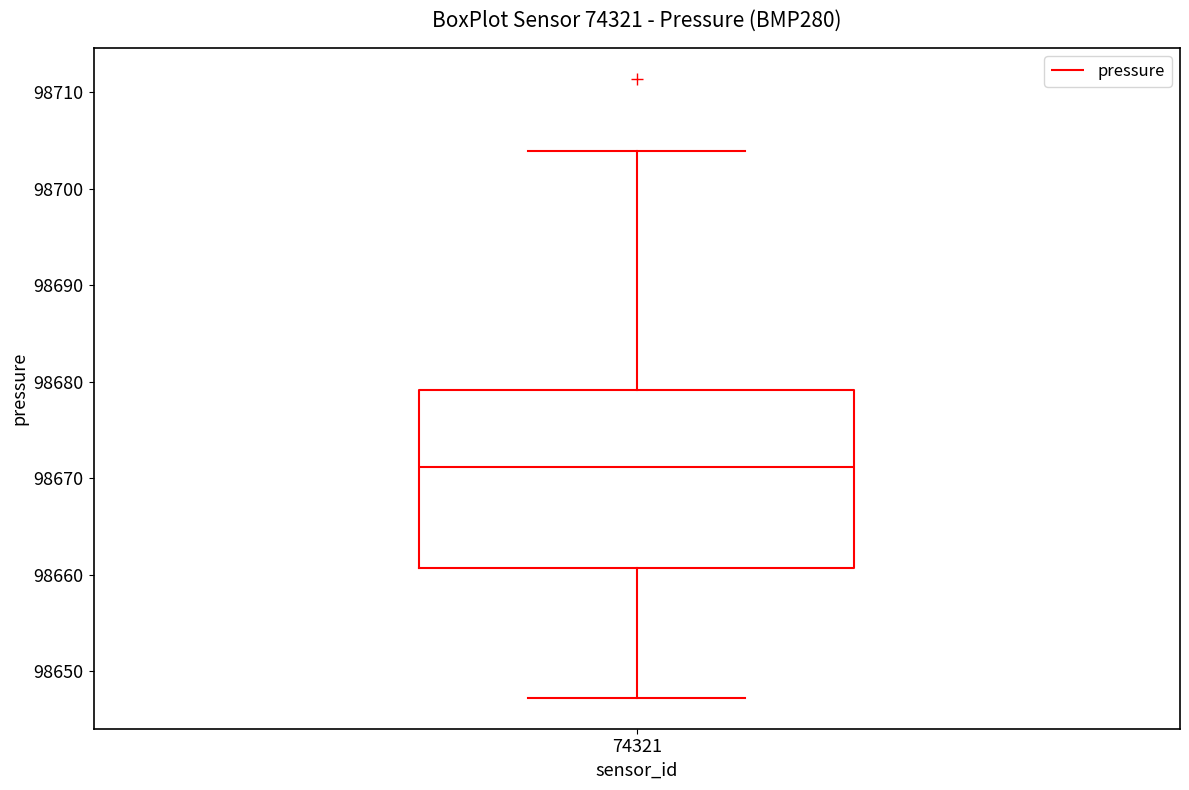

Transcribe this box plot: give where the median line is, the range the box spans, and where the two whiskers end, as read against the y-axis. The values are not printed on the chart, so give them approximately, as read against the axis.

median 98671, box 98661 to 98679, whiskers 98647 to 98704